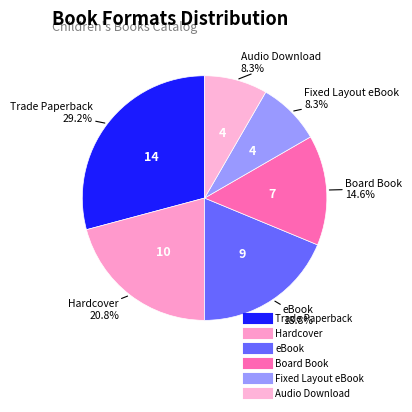

To the nearest percent, what percentage of the pie is eBook?

19%